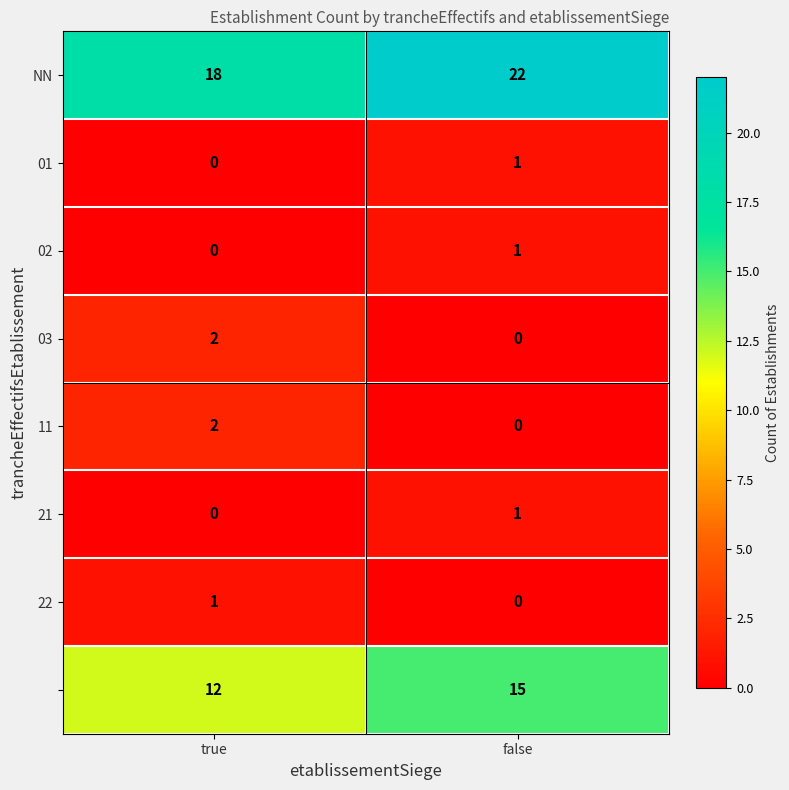

What is the total value across all series at false?

40